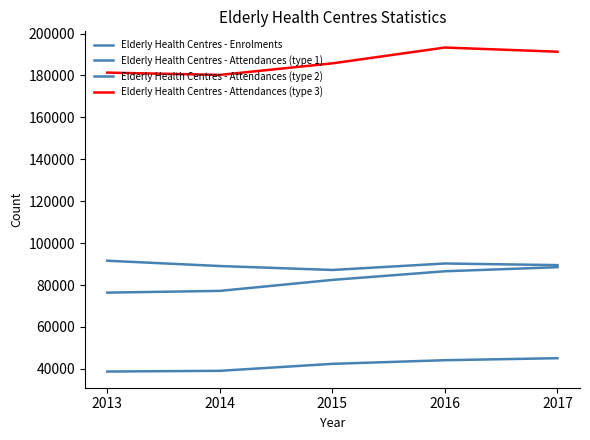

What is the difference between the Elderly Health Centres - Attendances (type 1) values at 2017 and 2016?

1941